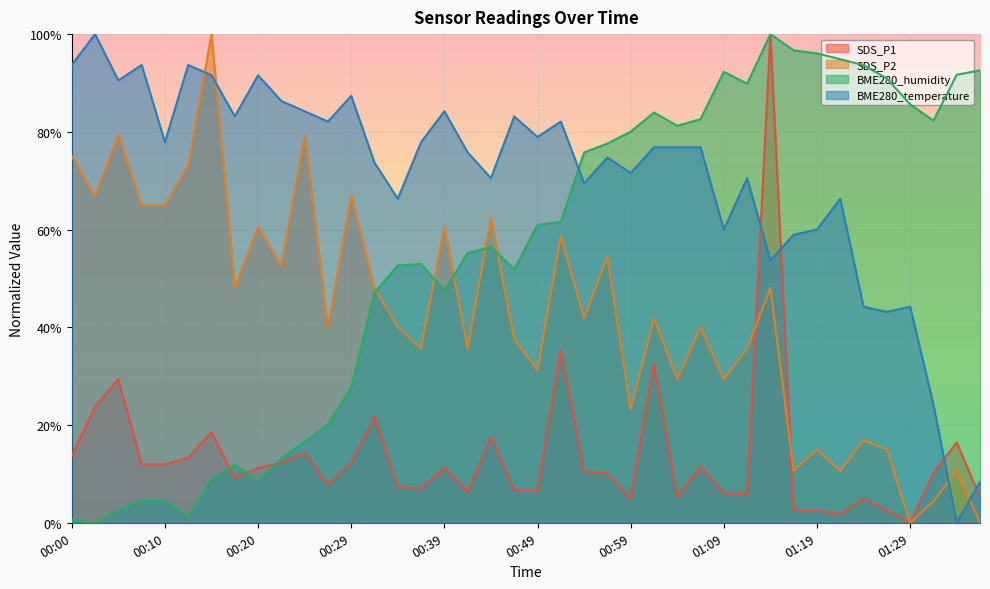

List the series in order of their overall mean, highest first.

BME280_temperature, BME280_humidity, SDS_P2, SDS_P1